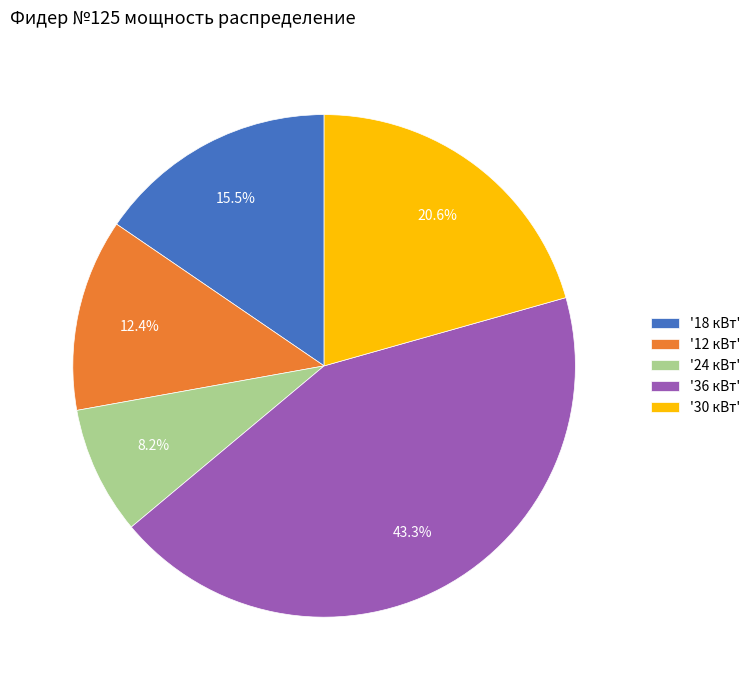

How many slices are in this pie chart?

5